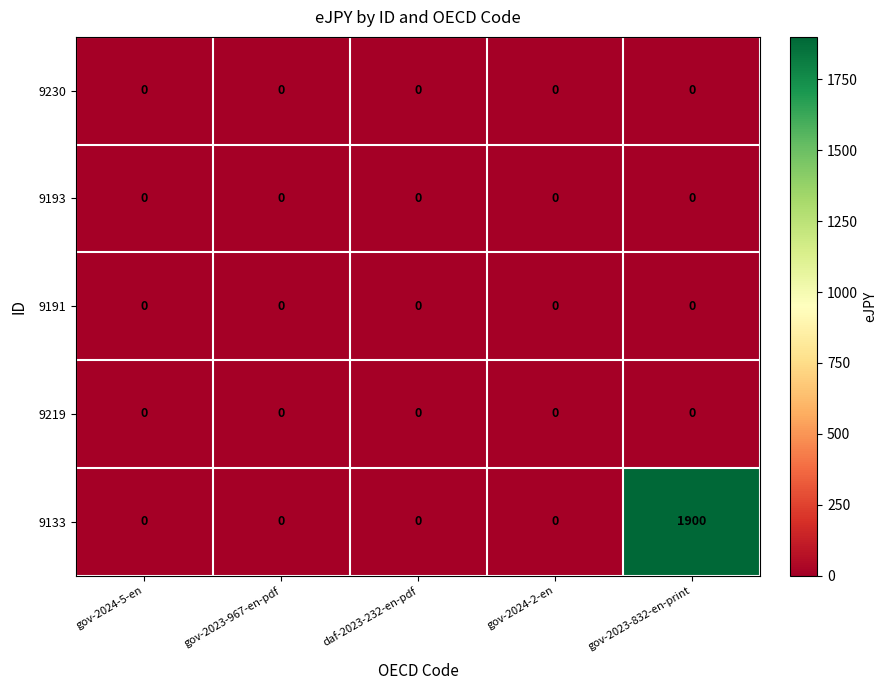

Count the number of data series in this chart.

5